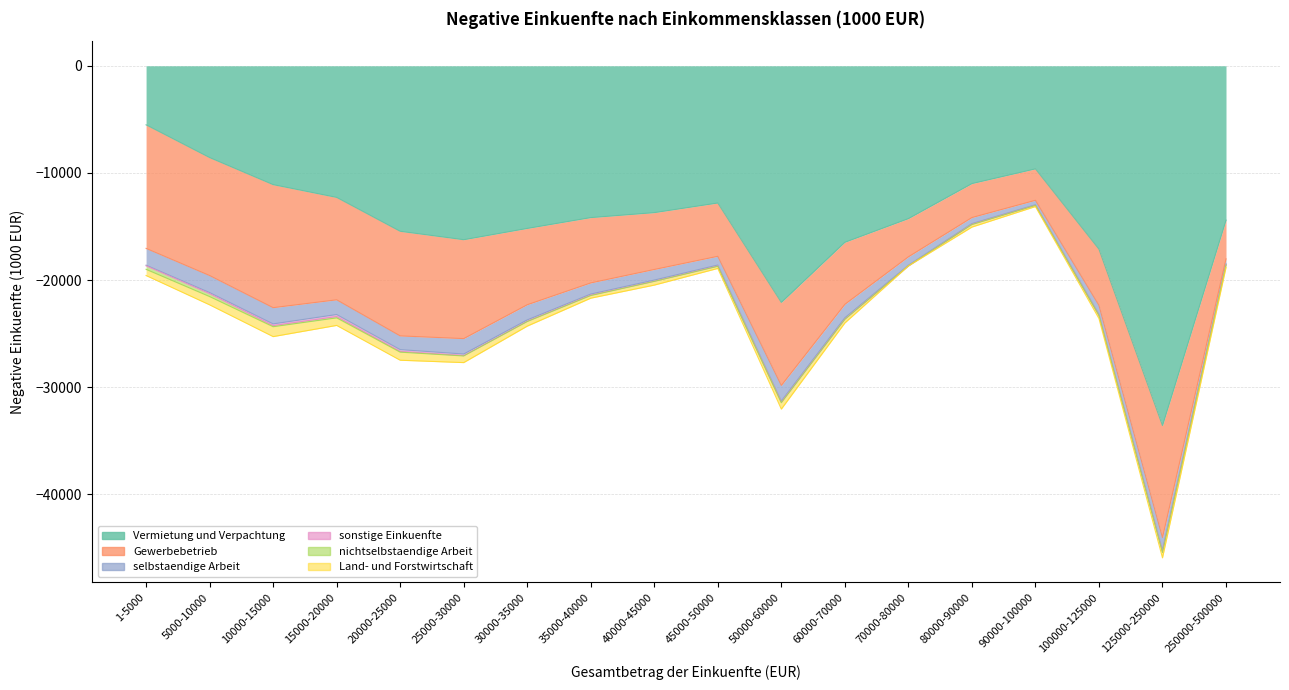

Reading left to right, extract all data points from this chart.

Vermietung und Verpachtung: -5510	-8565	-11092	-12283	-15446	-16231	-15177	-14167	-13703	-12804	-22082	-16469	-14260	-10992	-9618	-17111	-33575	-14405
Gewerbebetrieb: -11532	-11010	-11482	-9558	-9762	-9230	-7124	-6096	-5306	-4975	-7750	-5791	-3569	-3171	-2934	-5246	-10453	-3613
selbstaendige Arbeit: -1566	-1591	-1515	-1373	-1281	-1439	-1415	-1042	-990	-819	-1456	-1260	-789	-568	-417	-839	-1176	-467
sonstige Einkuenfte: -61	-101	-159	-190	-175	-147	-123	-97	-106	-88	-112	-124	-63	-63	-51	-87	-158	-60
nichtselbstaendige Arbeit: -327	-272	-103	-121	-62	-34	-31	-39	-15	-28	-46	-22	0	-24	-15	-19	-66	-43
Land- und Forstwirtschaft: -579	-772	-925	-706	-754	-621	-428	-248	-348	-198	-595	-337	0	-236	-102	-286	-496	-240